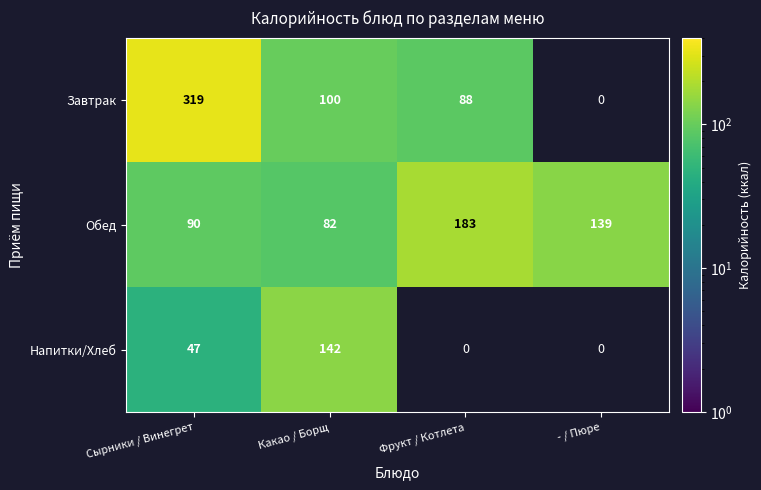

What is the approximate value of Обед at Фрукт / Котлета?

183